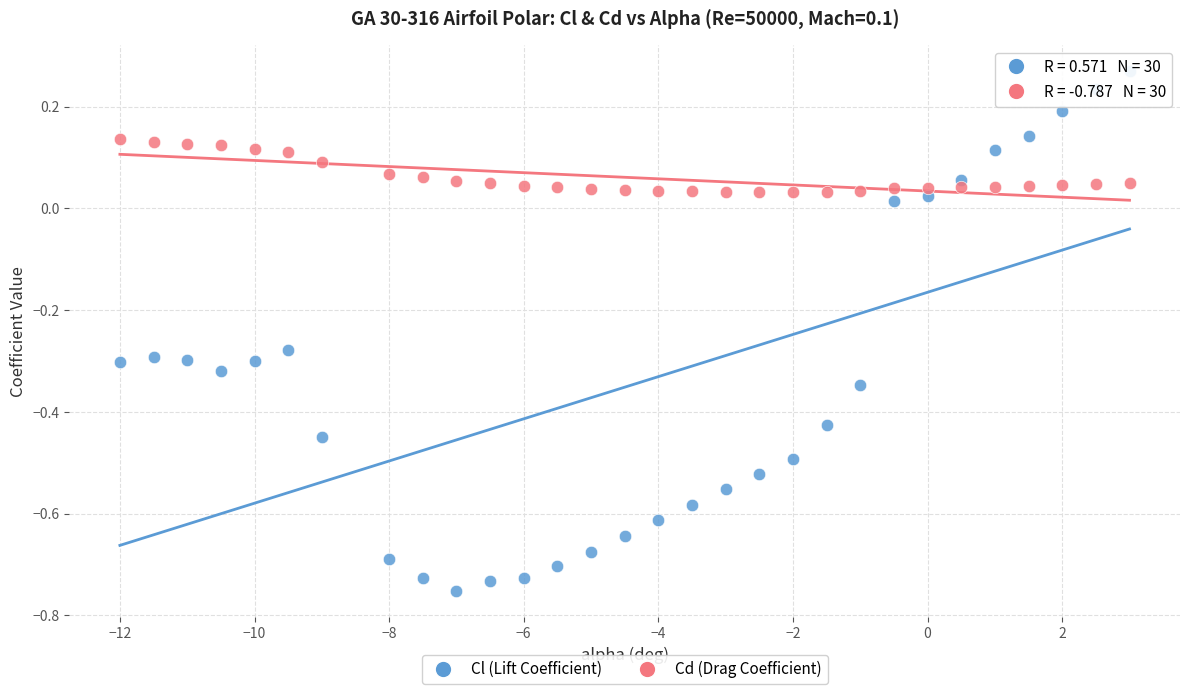

What is the X range (max minus min) for the scatter plot?

15.0